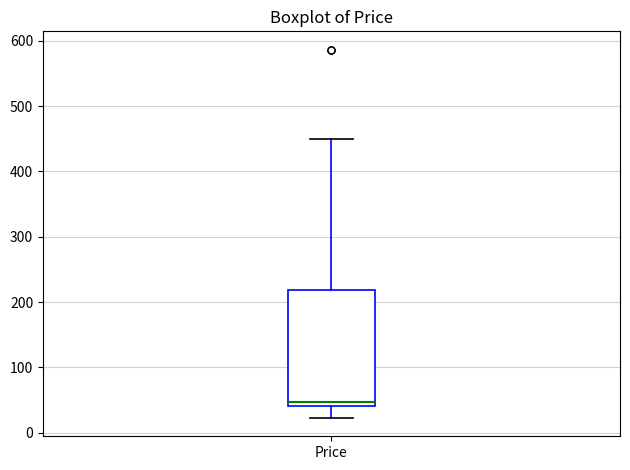

Read this box plot against the y-axis: the position of the median line, the range covered by the box, and the ends of both whiskers. The values are not printed on the chart, so give them approximately, as read against the axis.

median 50, box 40 to 220, whiskers 20 to 450